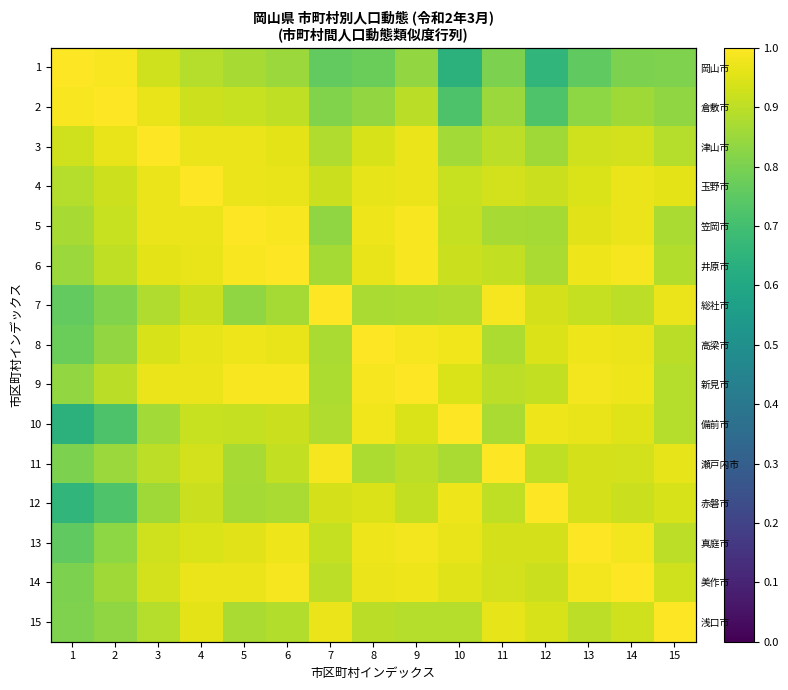

Rank the categories by 2 value from lowest to highest.

10, 12, 7, 13, 15, 8, 11, 14, 9, 6, 5, 4, 3, 1, 2